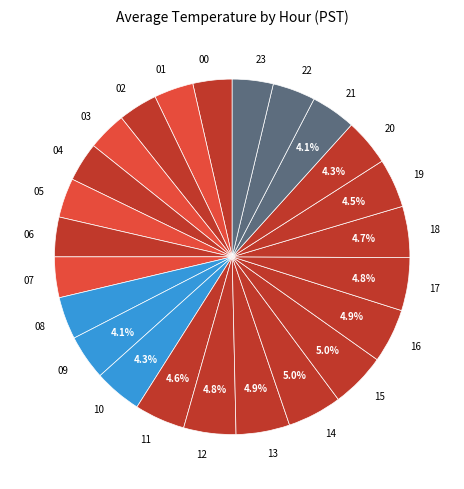

Does 06 account for over 50% of the chart?

No